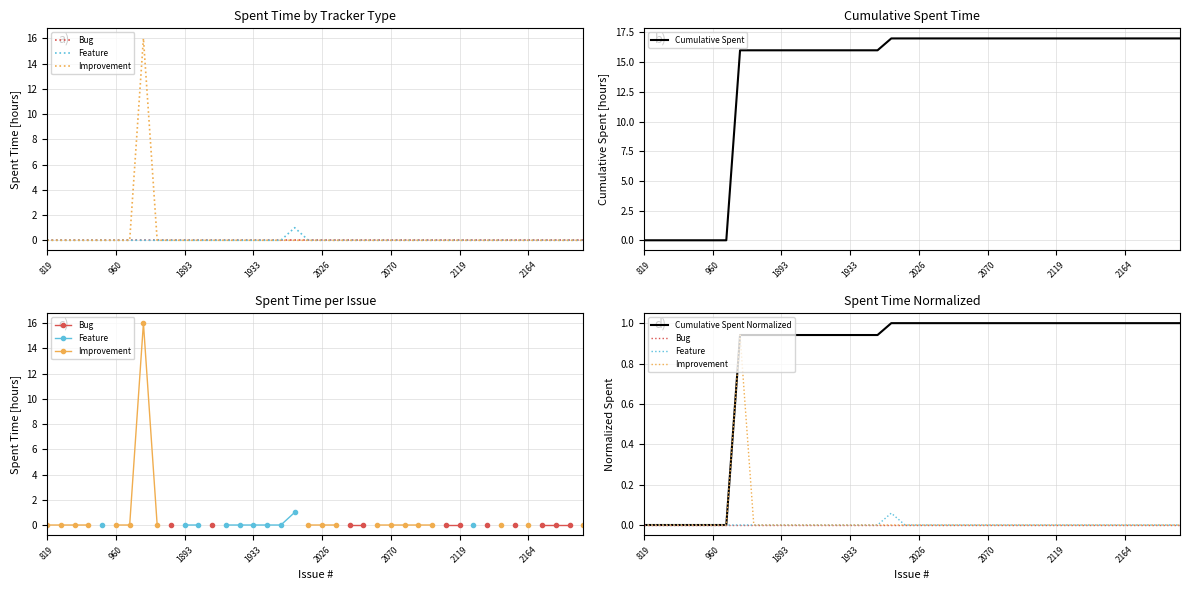

True or false: Bug and Cumulative Spent Normalized cross at least once.

False